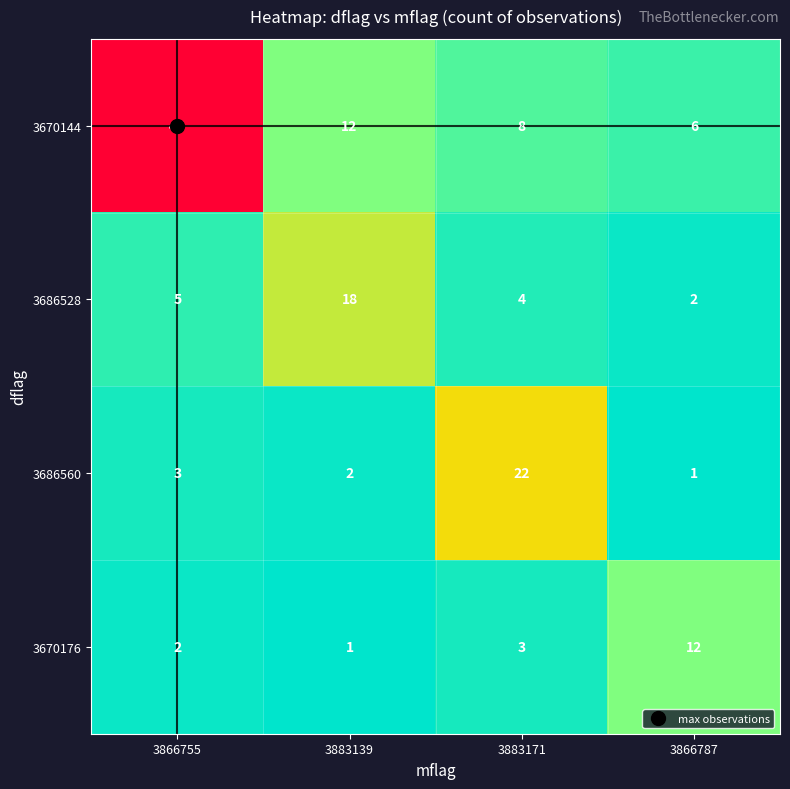

Which series has the largest total across all categories?

3670144